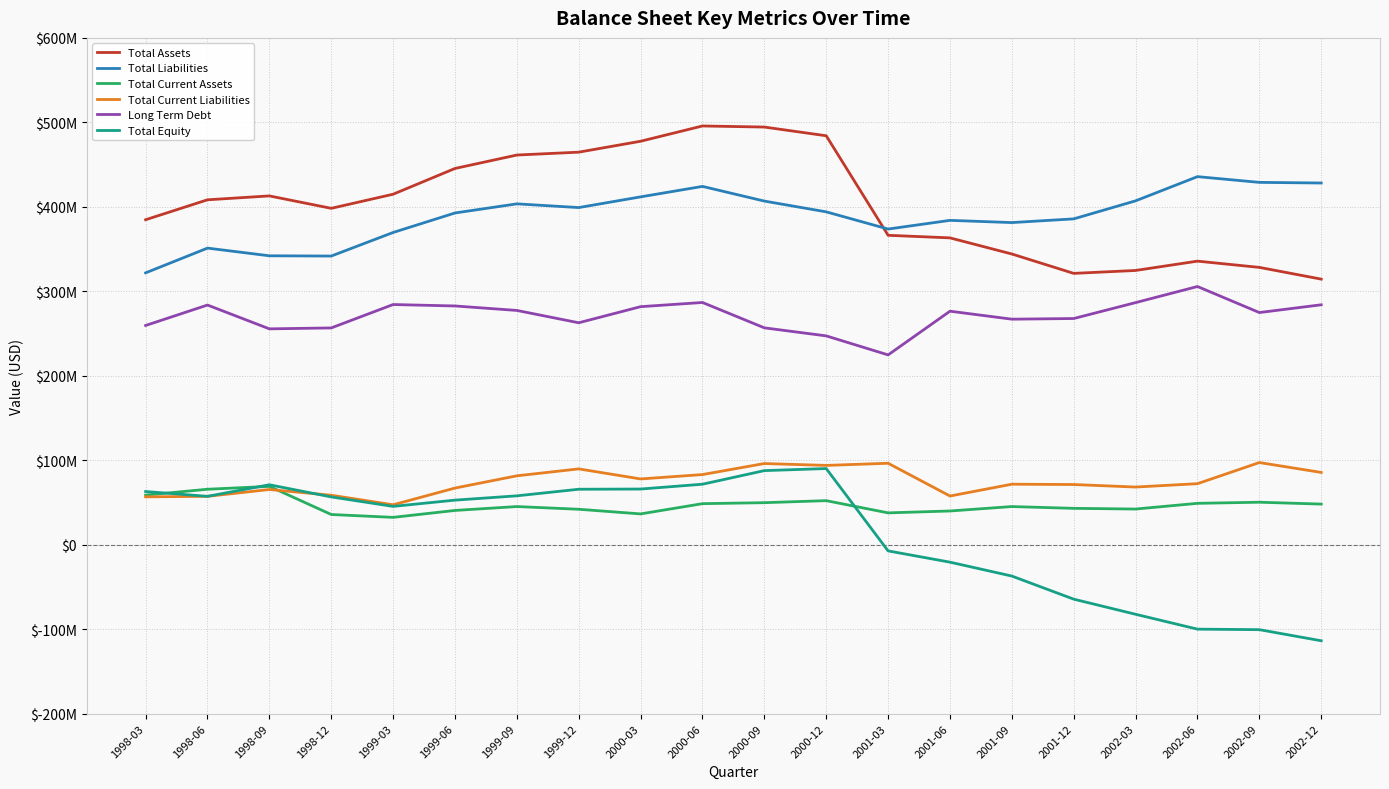

Which series has the largest total across all categories?

Total Assets